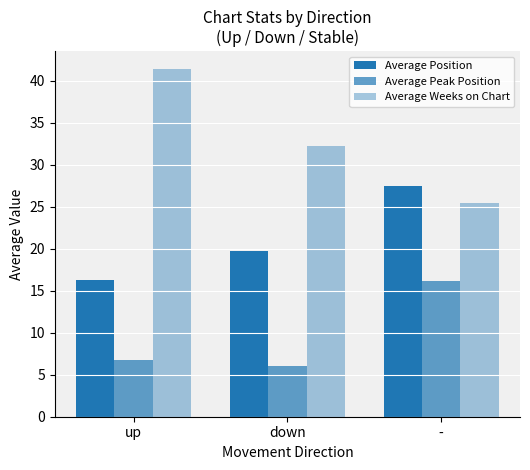

Are the bars horizontal?

No